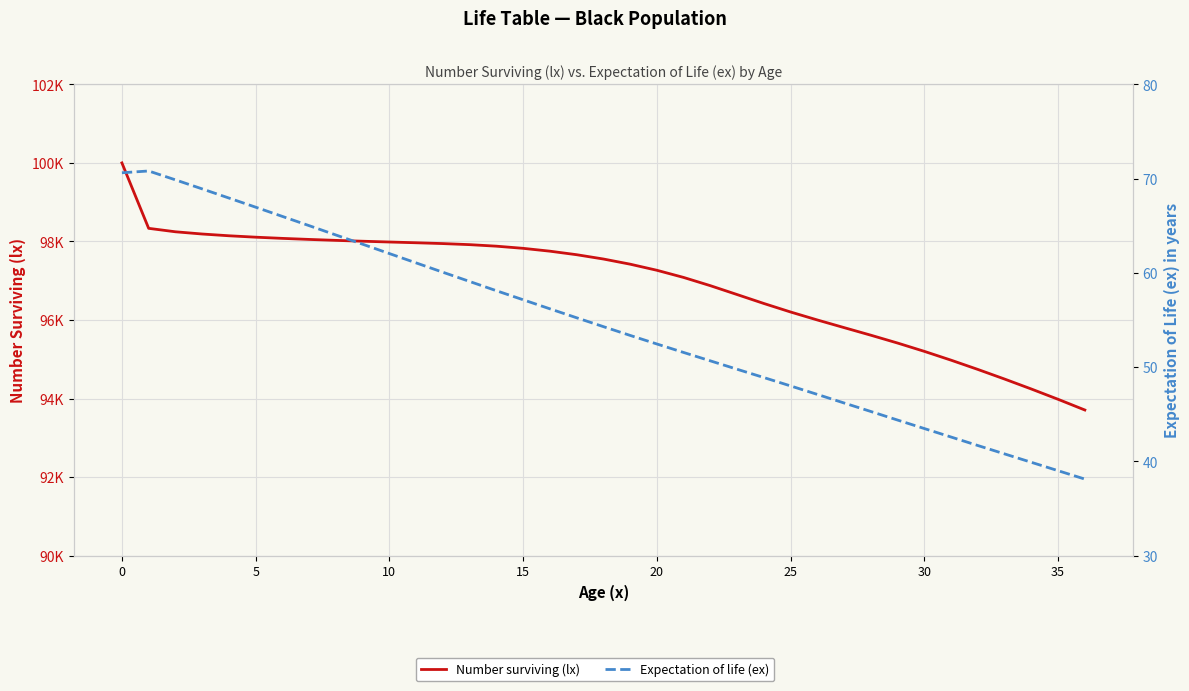

What is the smallest value displayed?

38.1